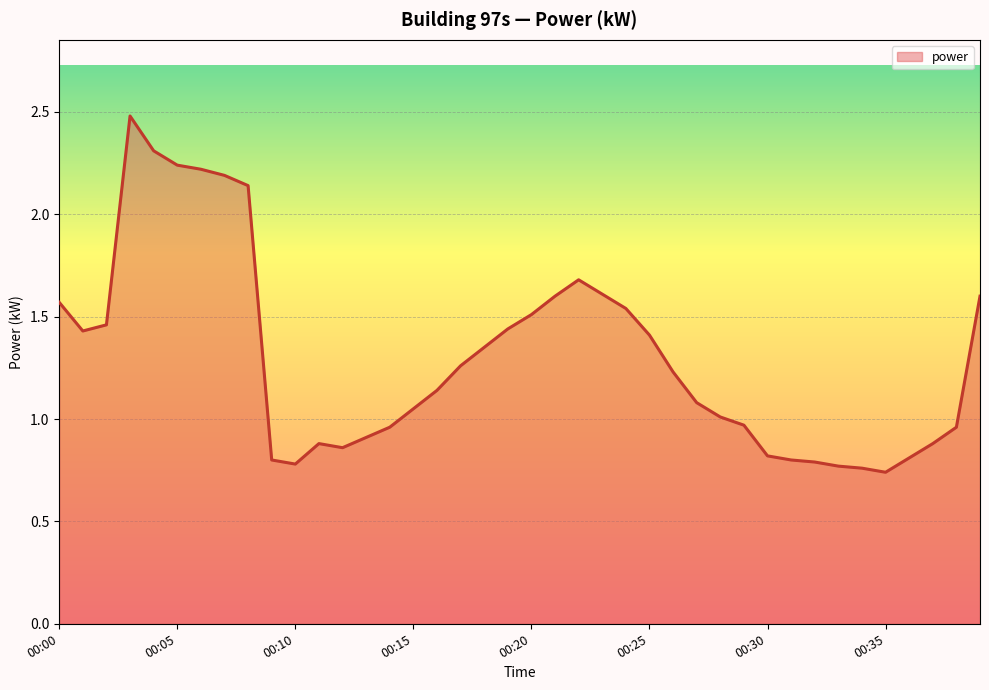

What is the difference between the maximum and minimum values?

1.7